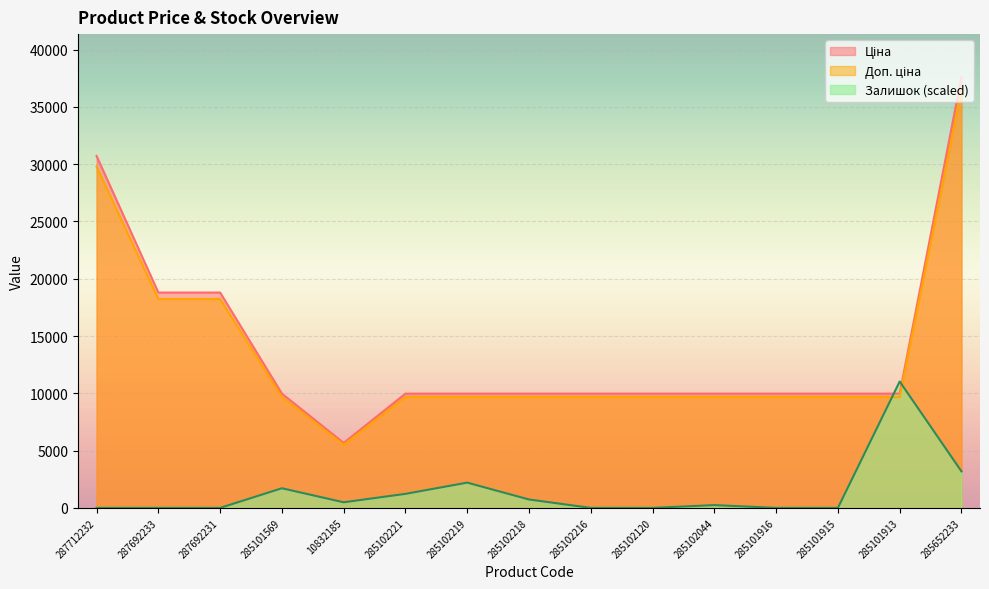

At which category does Доп. ціна reach its first local valley?

10832185